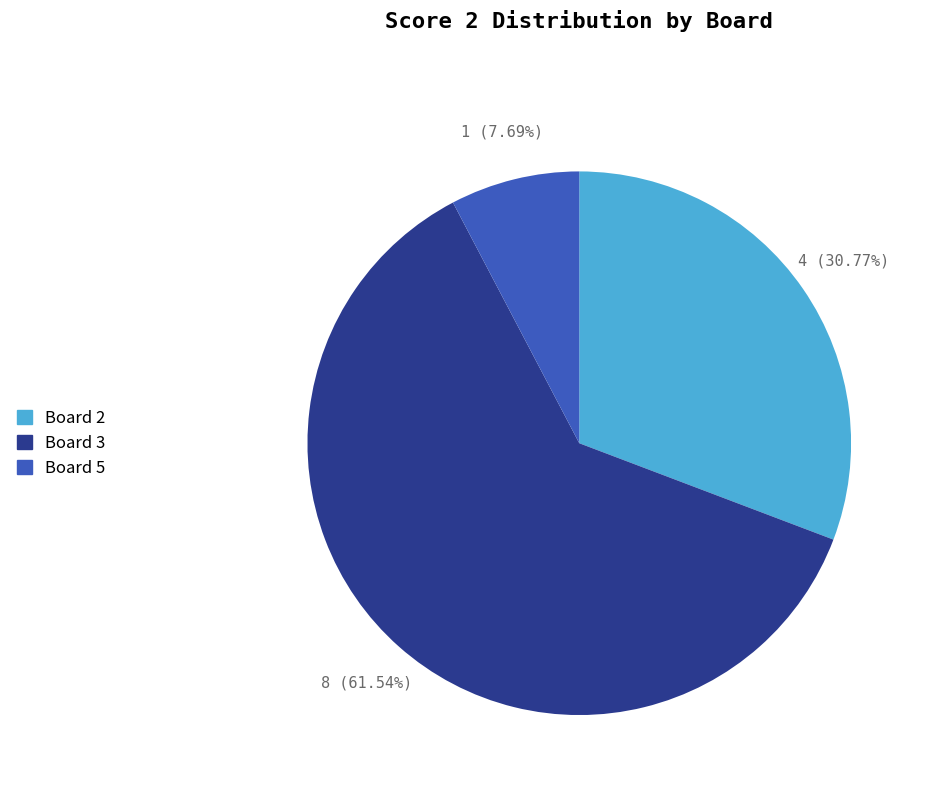

Is there any slice that represents more than half of the pie?

Yes